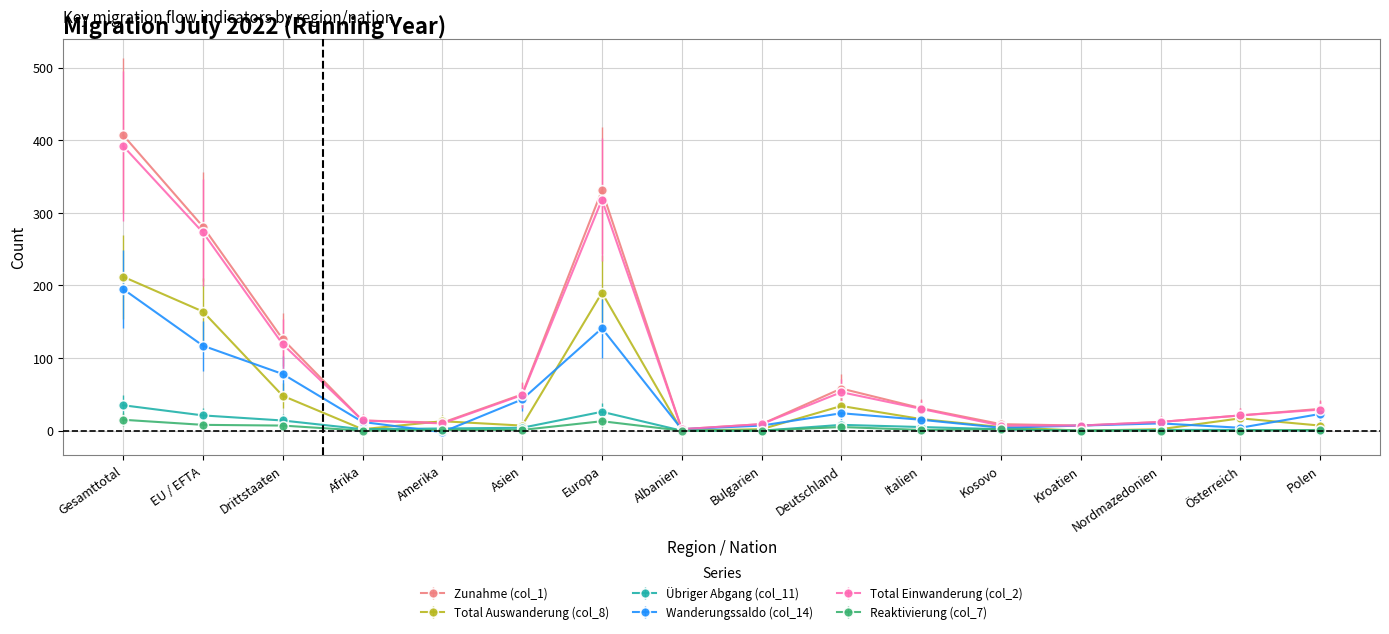

At which category is the sum across all series the highest?

Gesamttotal